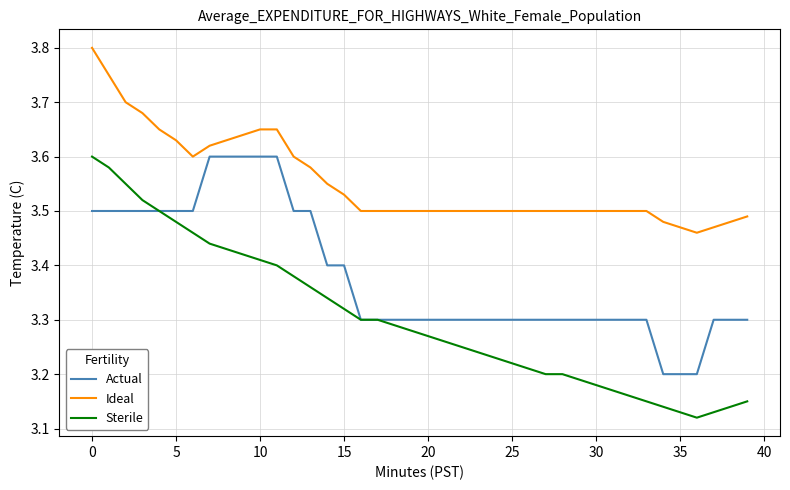

List the series in order of their overall mean, highest first.

Ideal, Actual, Sterile